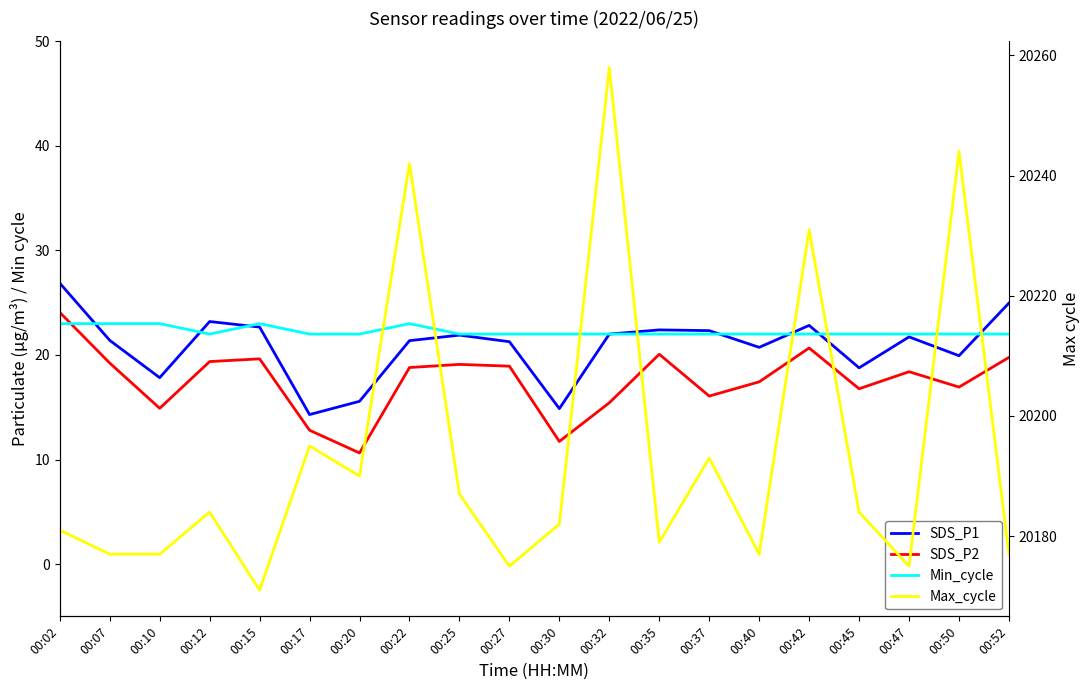

Between 00:40 and 00:30, which is larger?

00:40